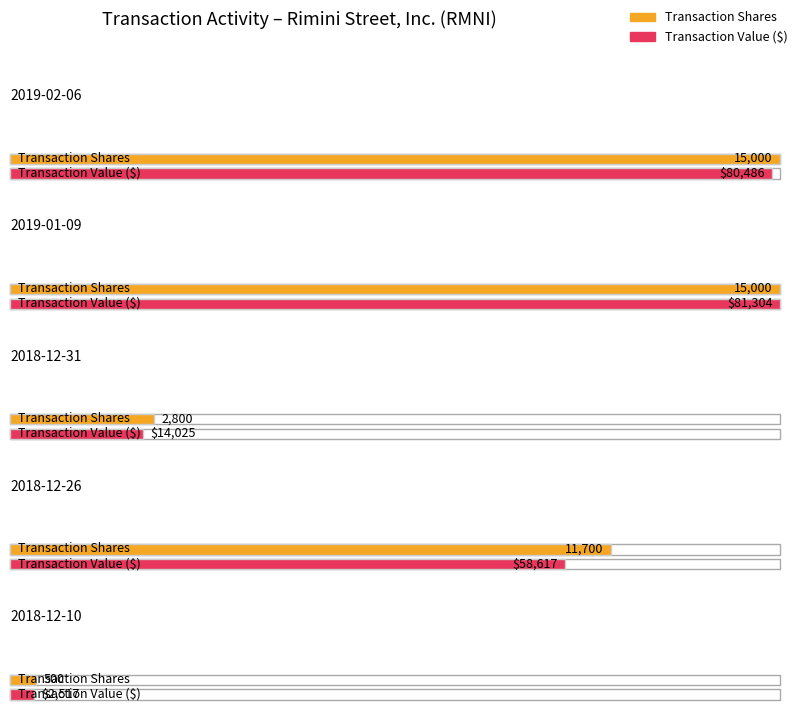

Rank the categories by transactionValue value from lowest to highest.

2018-12-10, 2018-12-31, 2018-12-26, 2019-02-06, 2019-01-09